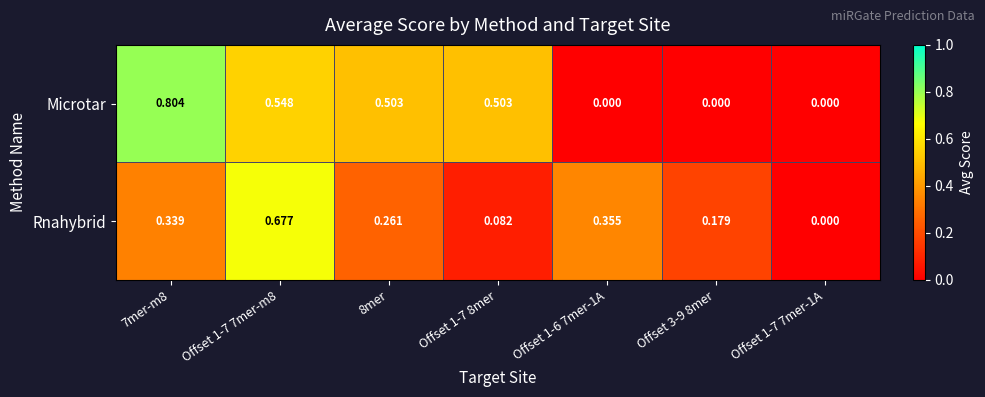

Which series has the widest spread of values?

Microtar